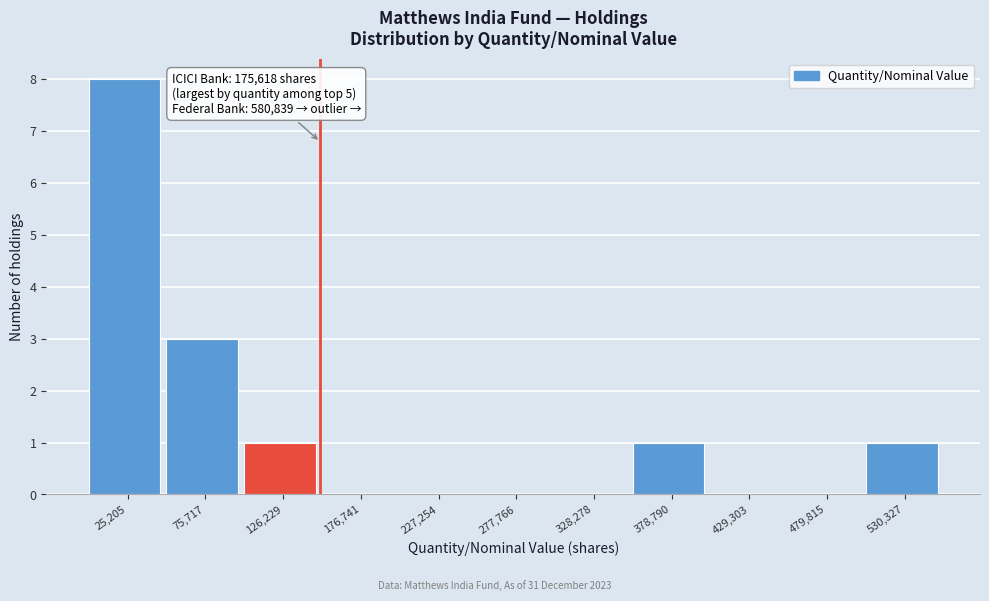

Reading right to left, extract all data points from this chart.

530,327=1	479,815=0	429,303=0	378,790=1	328,278=0	277,766=0	227,254=0	176,741=0	126,229=1	75,717=3	25,205=8